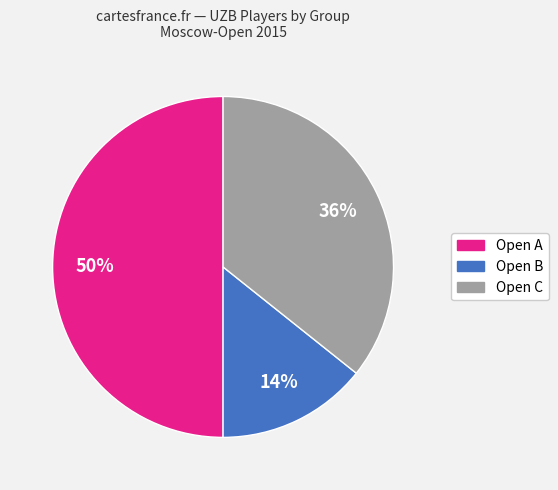

Rank the categories by value from highest to lowest.

Open A, Open C, Open B